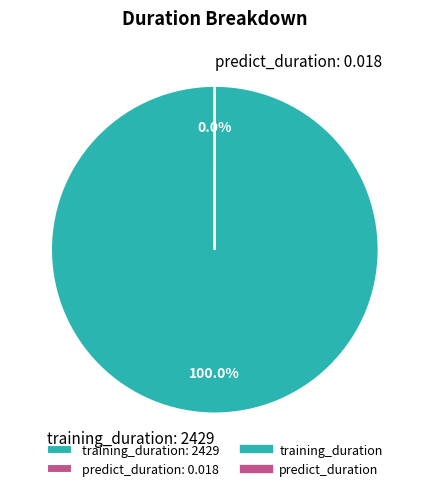

To the nearest percent, what is the combined percentage of training_duration and predict_duration?

100%